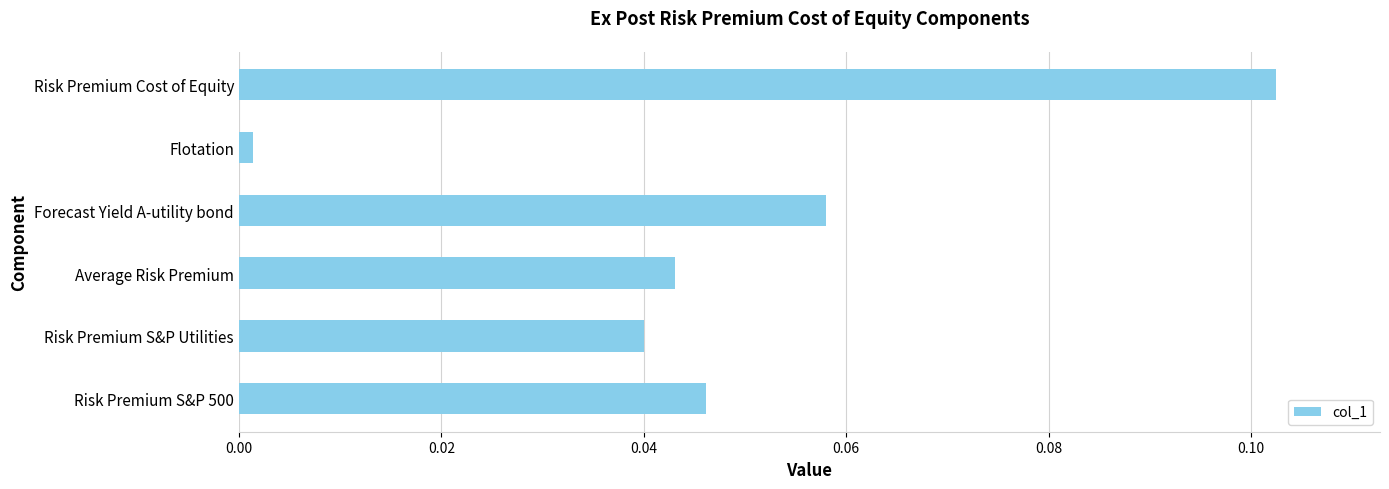

Rank the categories by value from highest to lowest.

Risk Premium Cost of Equity, Forecast Yield A-utility bond, Risk Premium S&P 500, Average Risk Premium, Risk Premium S&P Utilities, Flotation